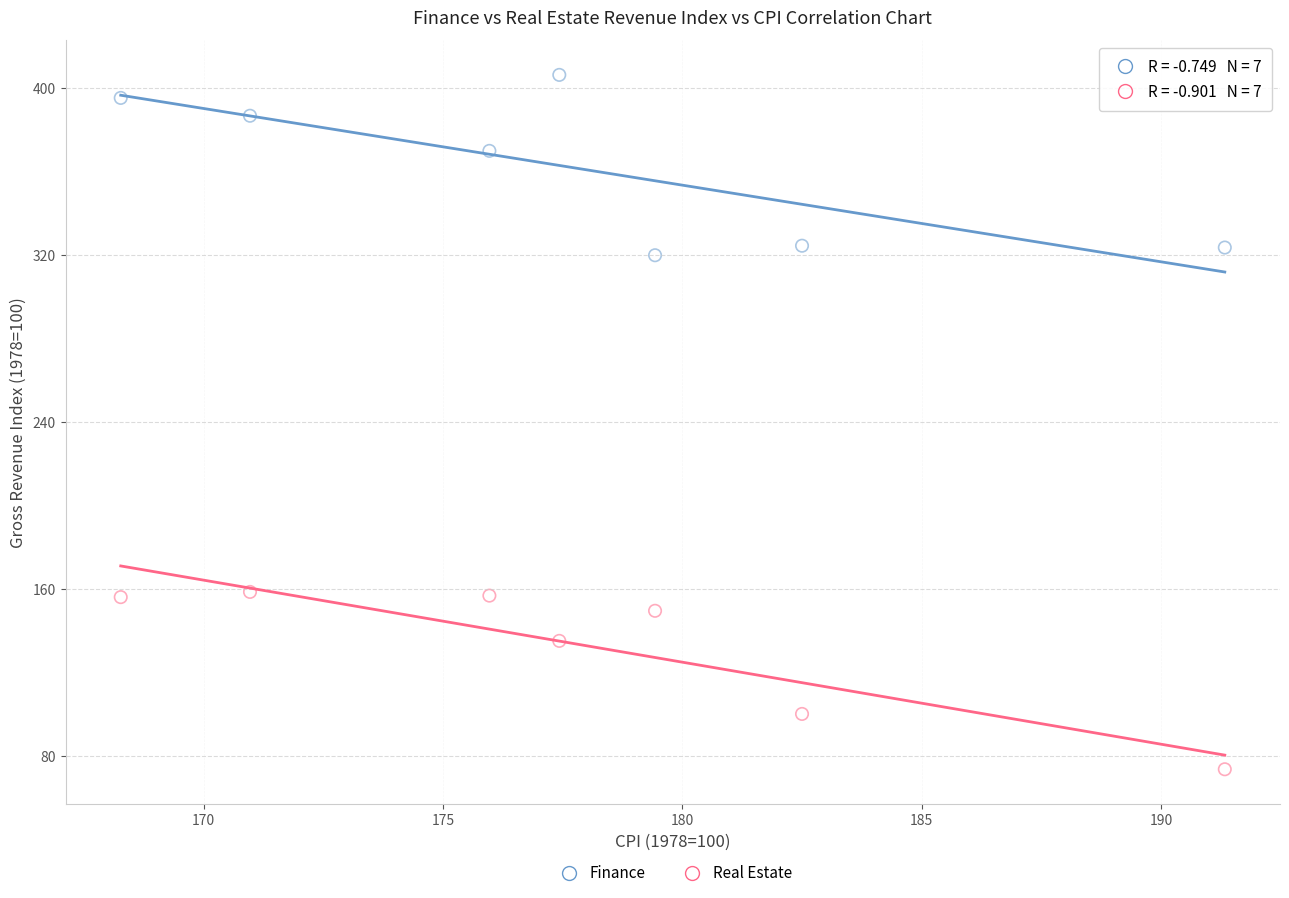

What is the X range (max minus min) for the scatter plot?

23.1